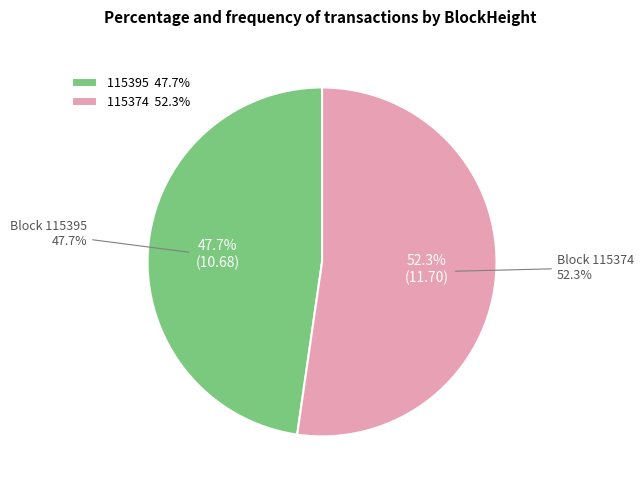

Which category accounts for the majority?

115374